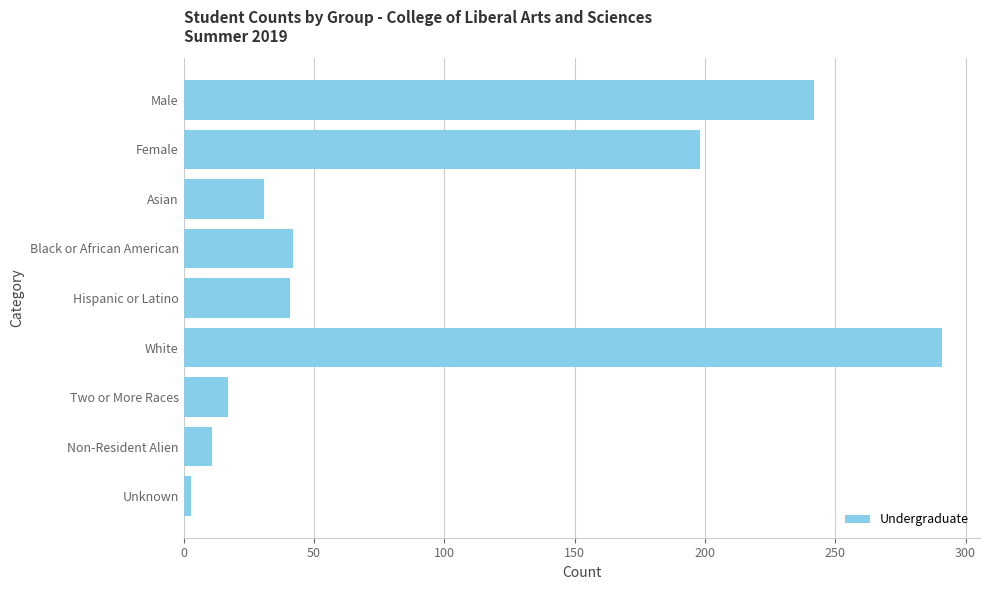

What is the difference between the maximum and minimum values?

288